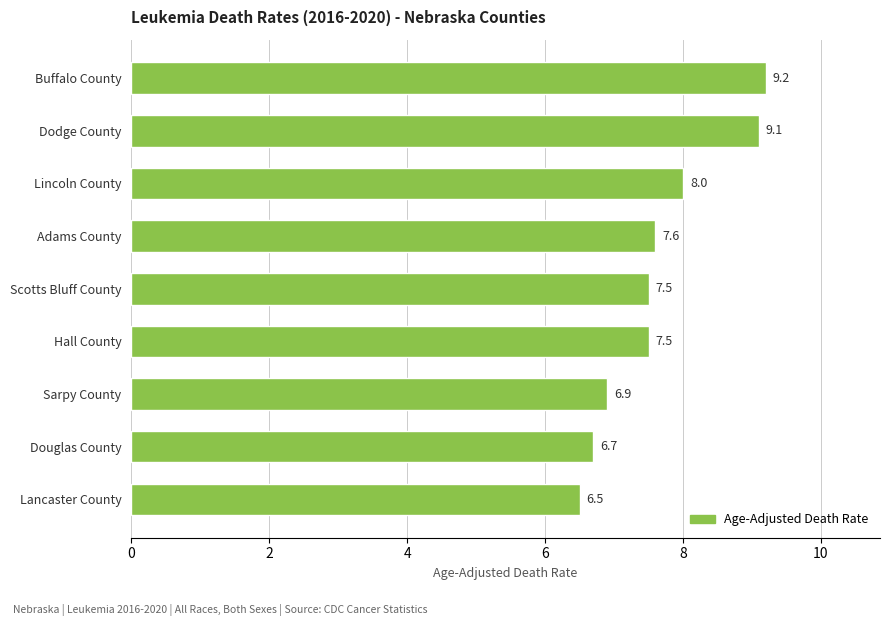

What is the difference between the second highest and second lowest values?

2.4